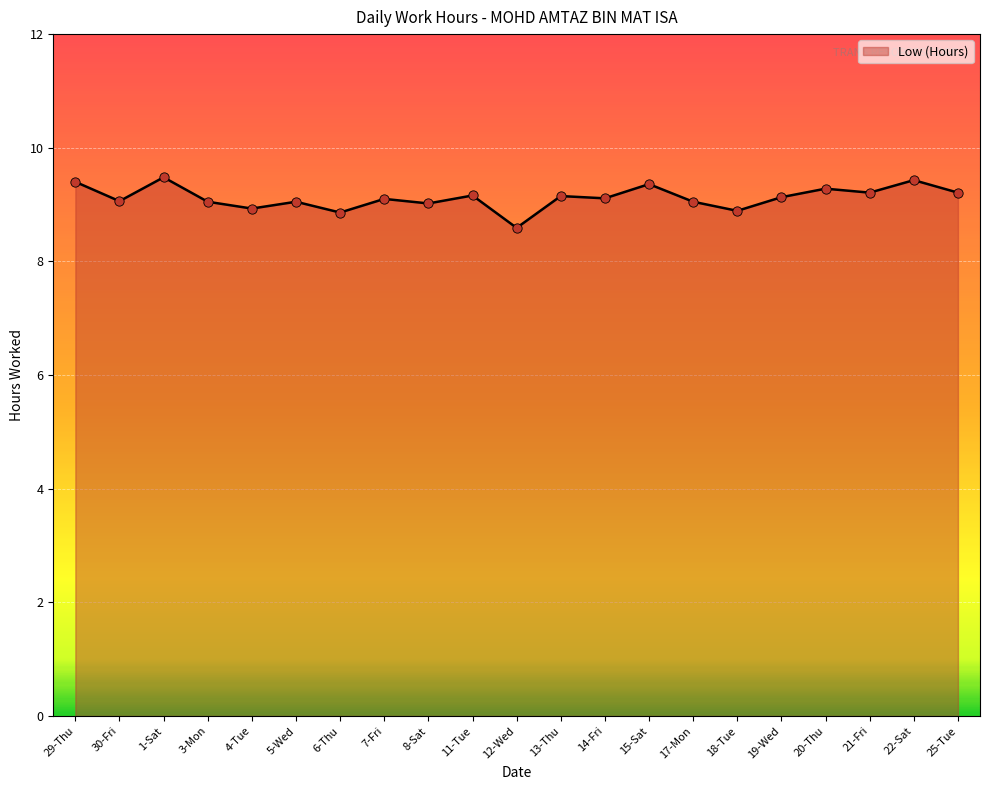

What is the change in value from 6-Thu to 11-Tue?

+0.3